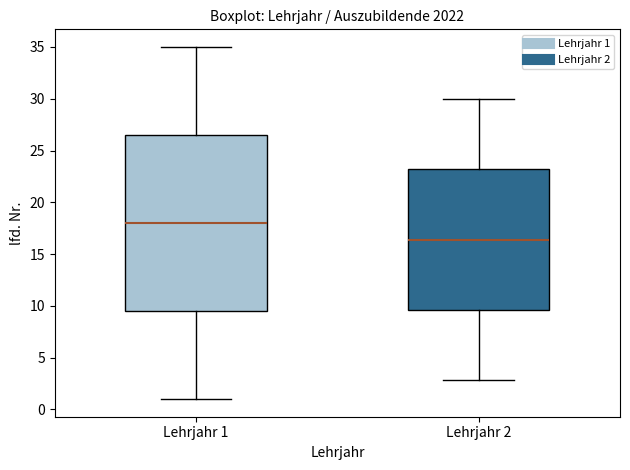

Reading left to right, transcribe this box plot: for each box, give where its median line is, the range the box spans, and where its two whiskers end, as read against the y-axis. The values are not printed on the chart, so give them approximately, as read against the axis.

Lehrjahr 1: median 18.0, box 9.5 to 26.5, whiskers 1.0 to 35.0
Lehrjahr 2: median 16.5, box 9.5 to 23.0, whiskers 3.0 to 30.0